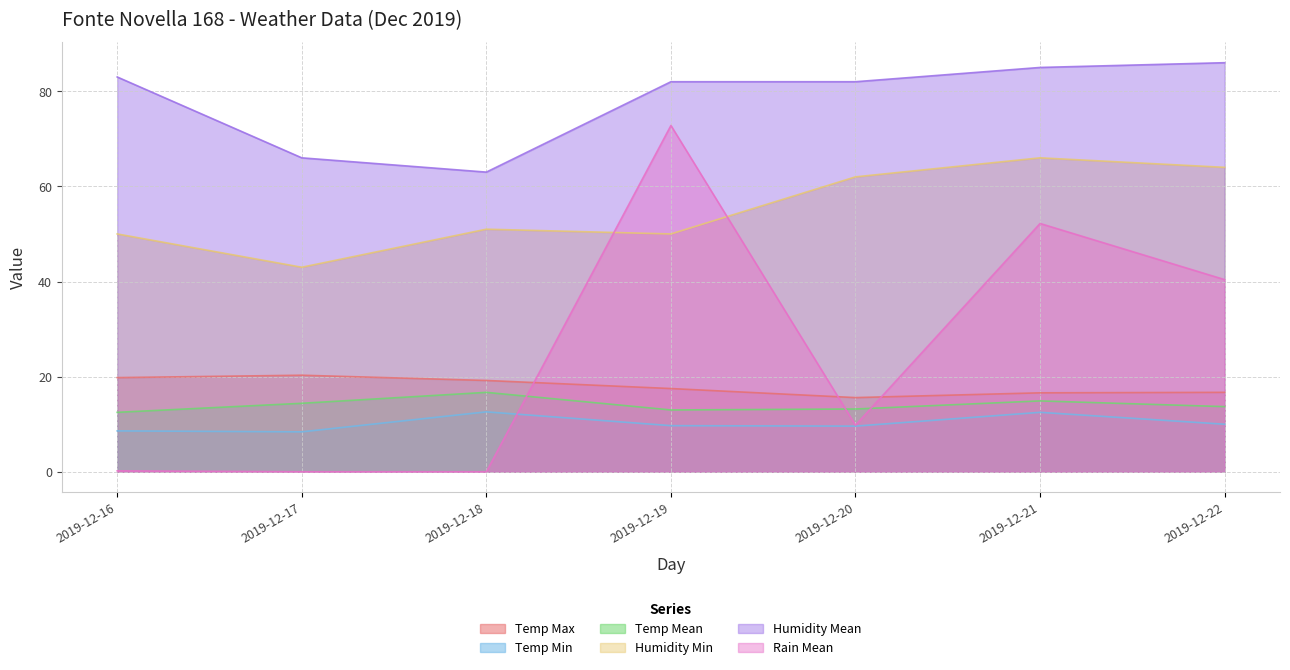

Reading left to right, list all the values displayed in this chart.

Temp Max: 2019-12-16=19.8	2019-12-17=20.3	2019-12-18=19.2	2019-12-19=17.5	2019-12-20=15.6	2019-12-21=16.6	2019-12-22=16.7
Temp Min: 2019-12-16=8.6	2019-12-17=8.4	2019-12-18=12.6	2019-12-19=9.7	2019-12-20=9.6	2019-12-21=12.5	2019-12-22=10.0
Temp Mean: 2019-12-16=12.5	2019-12-17=14.4	2019-12-18=16.7	2019-12-19=13.0	2019-12-20=13.2	2019-12-21=14.9	2019-12-22=13.7
Humidity Min: 2019-12-16=50.0	2019-12-17=43.0	2019-12-18=51.0	2019-12-19=50.0	2019-12-20=62.0	2019-12-21=66.0	2019-12-22=64.0
Humidity Mean: 2019-12-16=83.0	2019-12-17=66.0	2019-12-18=63.0	2019-12-19=82.0	2019-12-20=82.0	2019-12-21=85.0	2019-12-22=86.0
Rain Mean: 2019-12-16=0.2	2019-12-17=0.0	2019-12-18=0.0	2019-12-19=72.8	2019-12-20=9.8	2019-12-21=52.2	2019-12-22=40.4